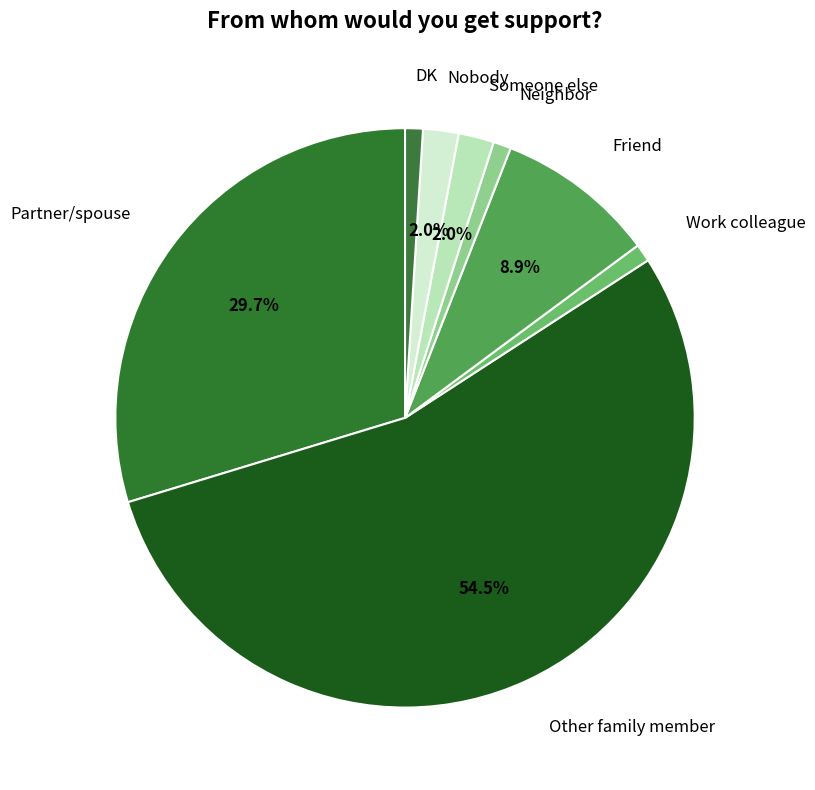

Count the number of slices in the pie.

8